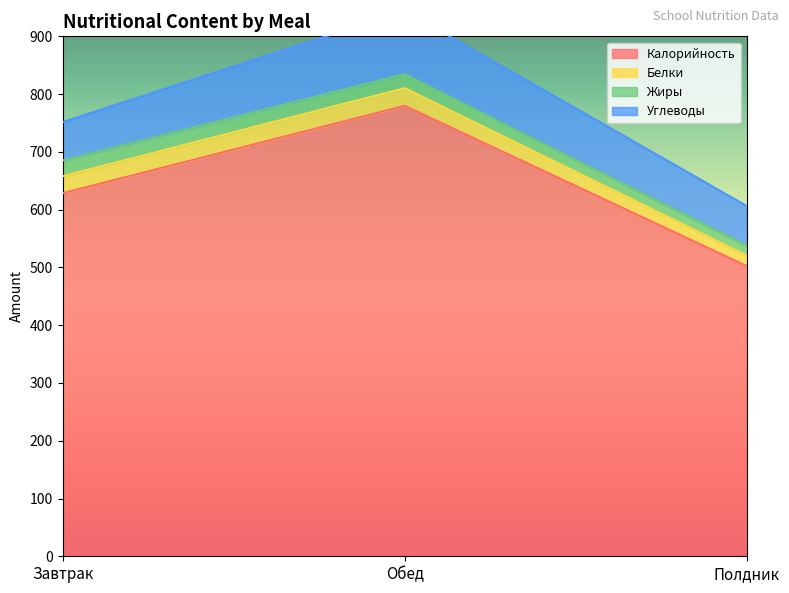

At which category is the sum across all series the highest?

Обед